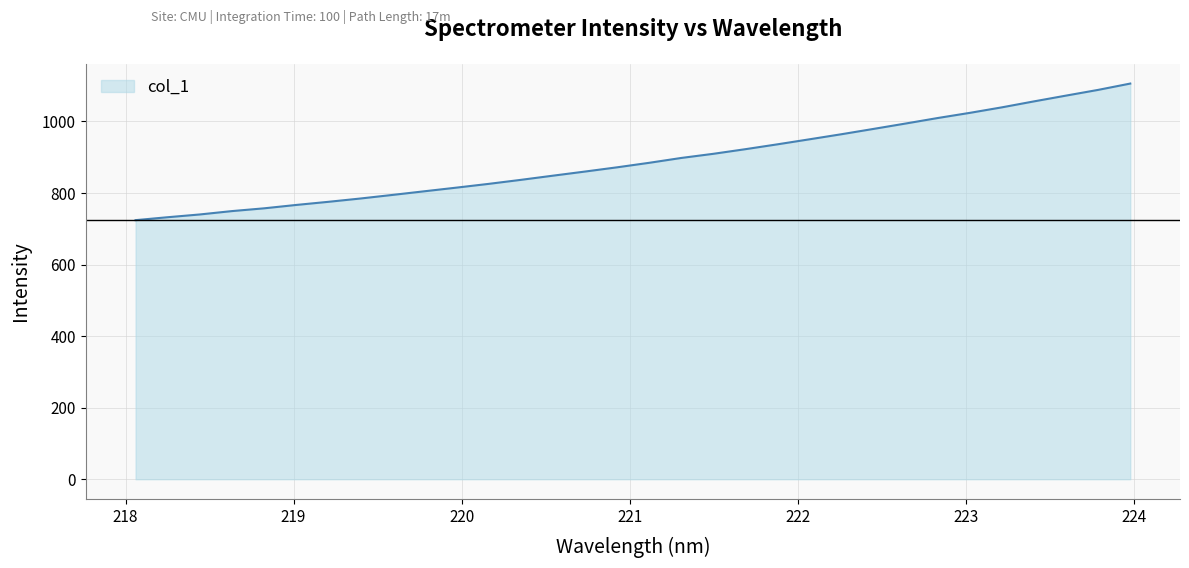

What is the average value?

891.3